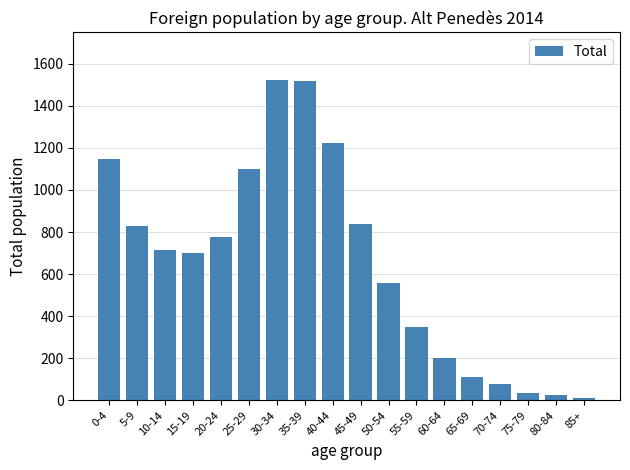

Is it true that the value at 45-49 is 838?

True